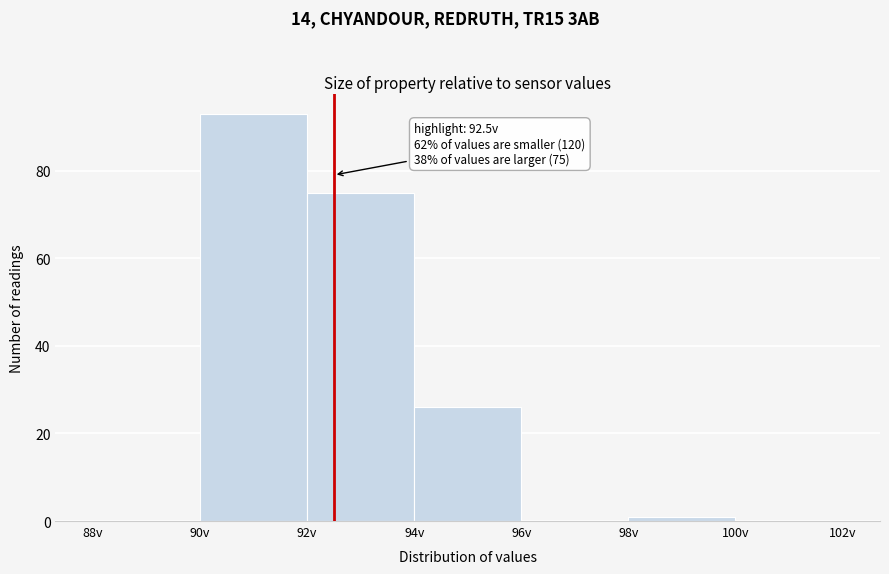

Which range on the x-axis has the tallest bar?

90 to 92